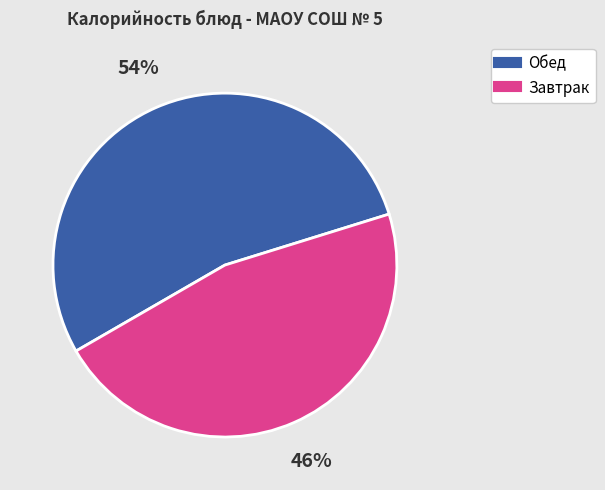

Is there a majority slice in this chart?

Yes